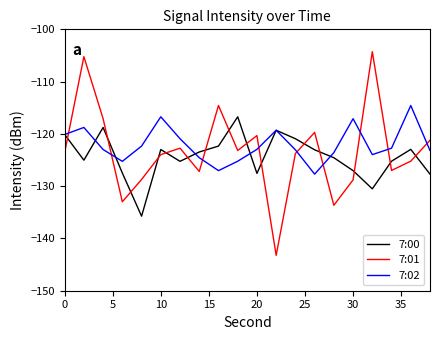

What is the difference between the maximum and minimum values in the 7:02 series?

13.1